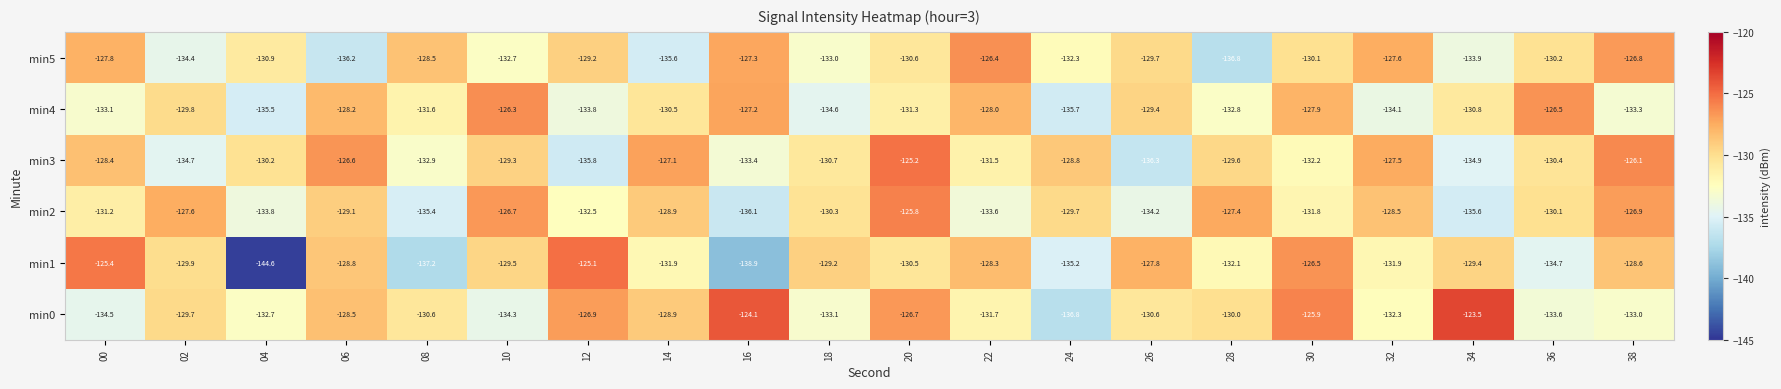

Which series has the largest range (max minus min)?

min1